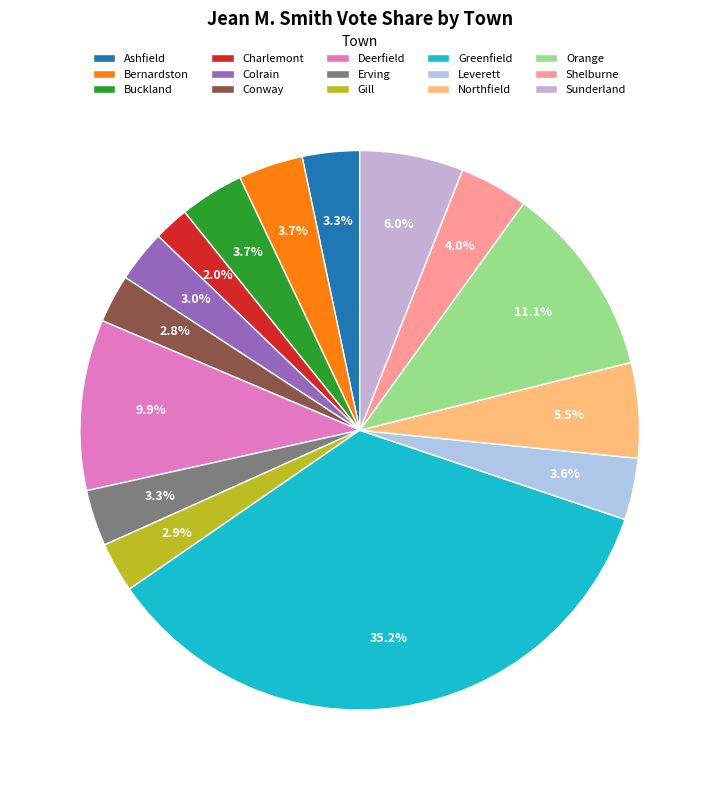

How many segments does this pie chart have?

15